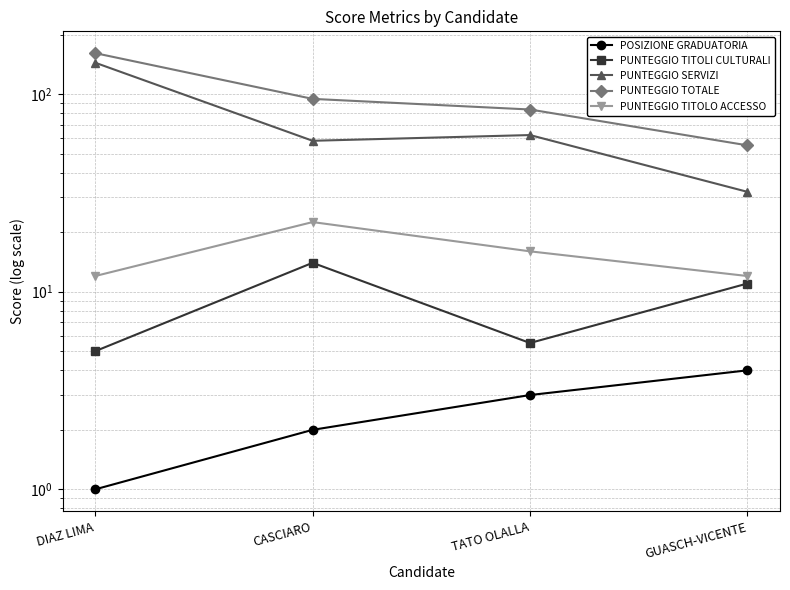

What is the smallest value displayed?

1.0